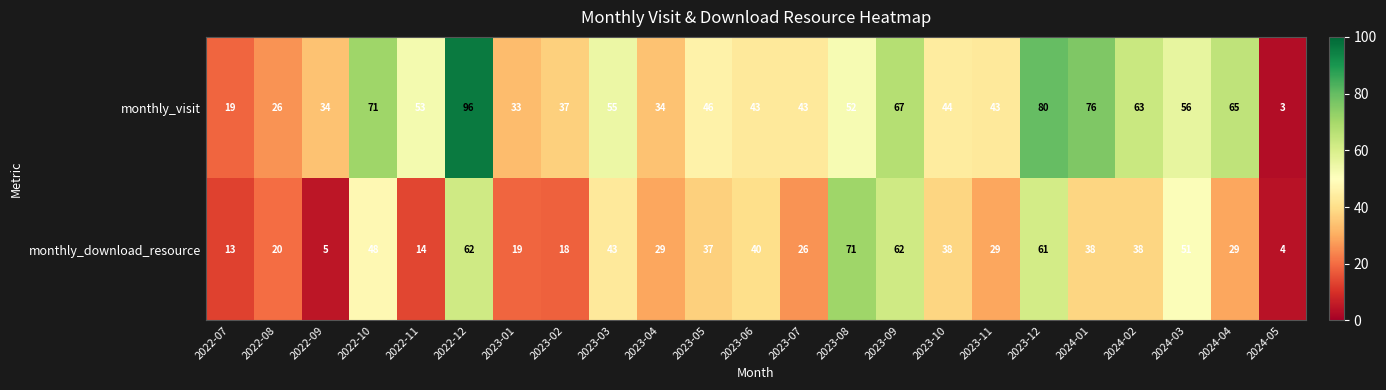

True or false: monthly_visit has a value of 43 at 2023-07.

True